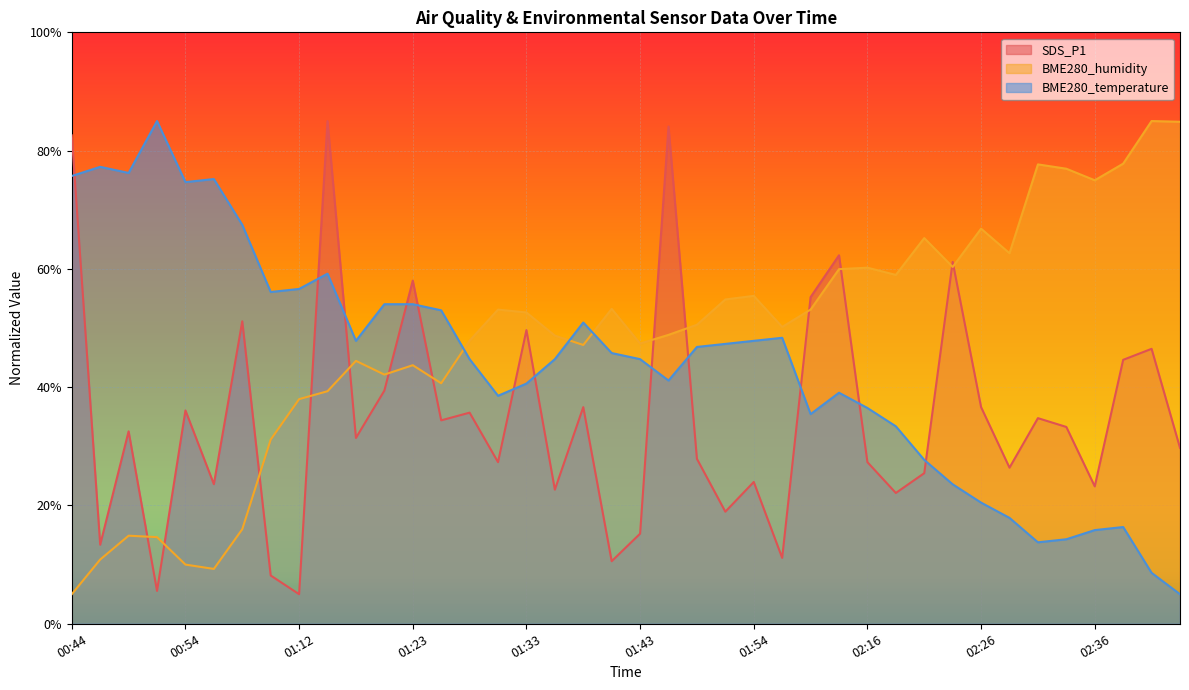

How many lines are shown in the chart?

3